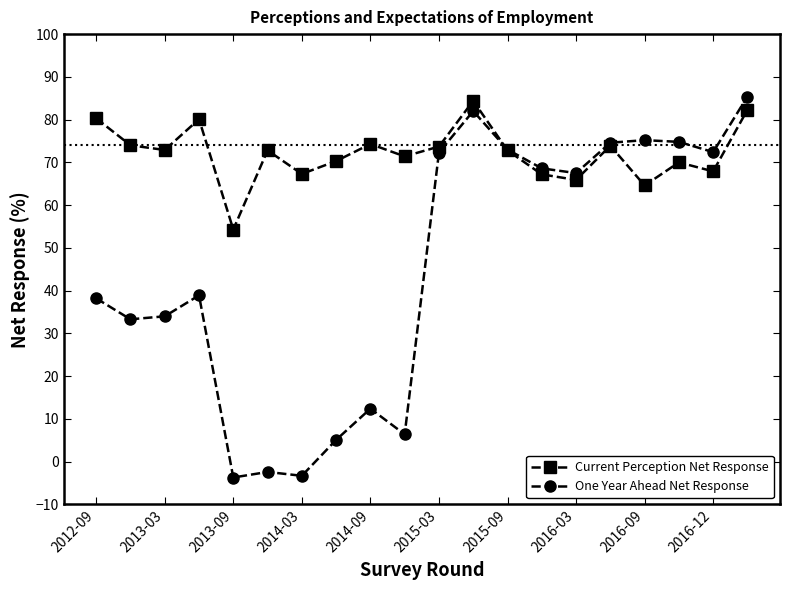

What is the difference between the maximum and minimum values in the One Year Ahead Net Response series?

89.1